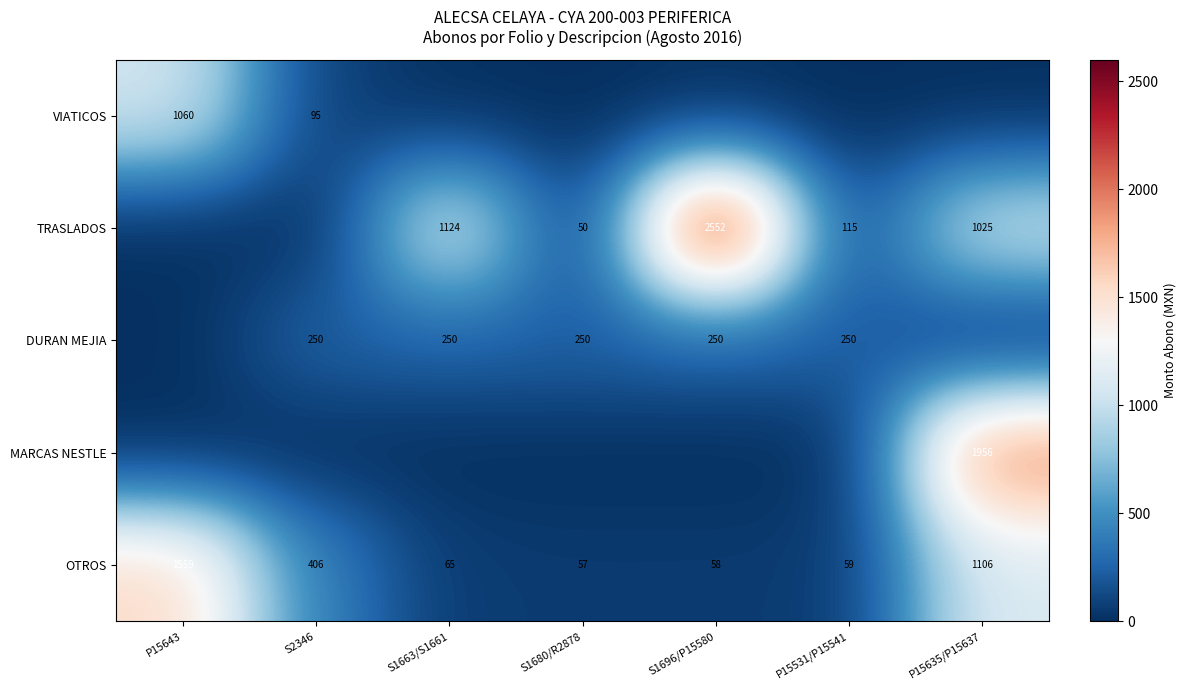

At which label is OTROS closest to 808?

P15635/P15637